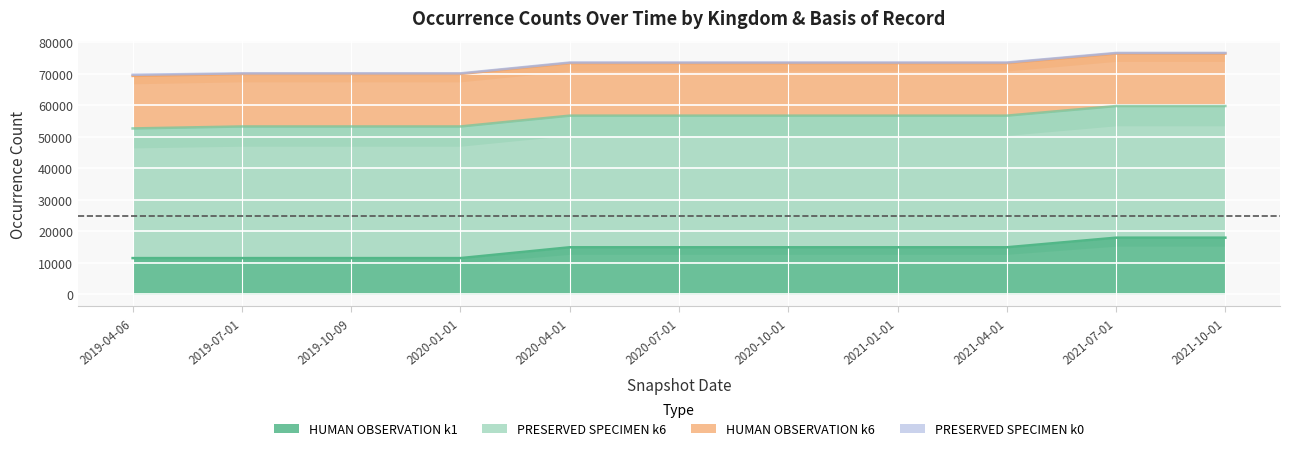

How many data points in HUMAN_OBSERVATION_k1 are less than 14963?

4